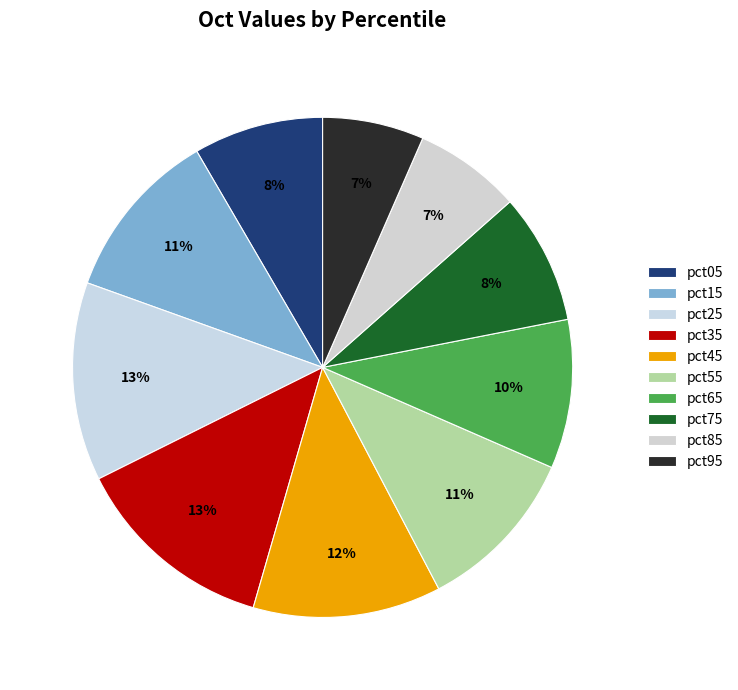

Rank the categories by value from highest to lowest.

pct35, pct25, pct45, pct15, pct55, pct65, pct75, pct05, pct85, pct95